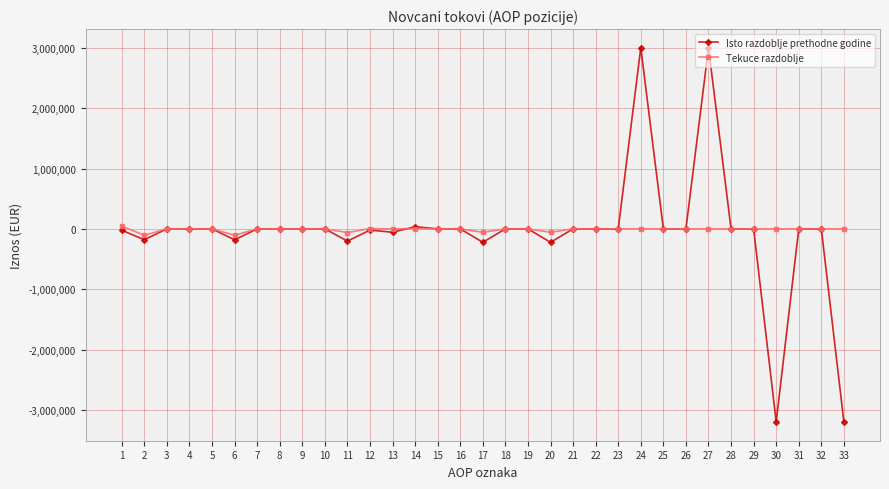

What are all the series names shown in the legend?

Isto razdoblje prethodne godine, Tekuce razdoblje